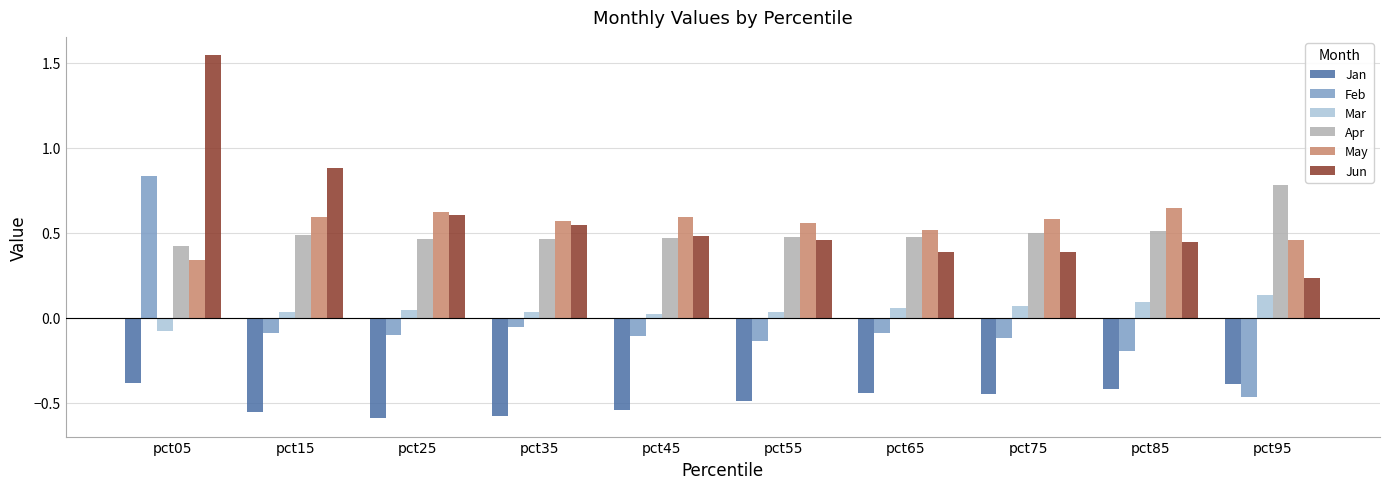

At which label is Jun closest to 0?

pct95